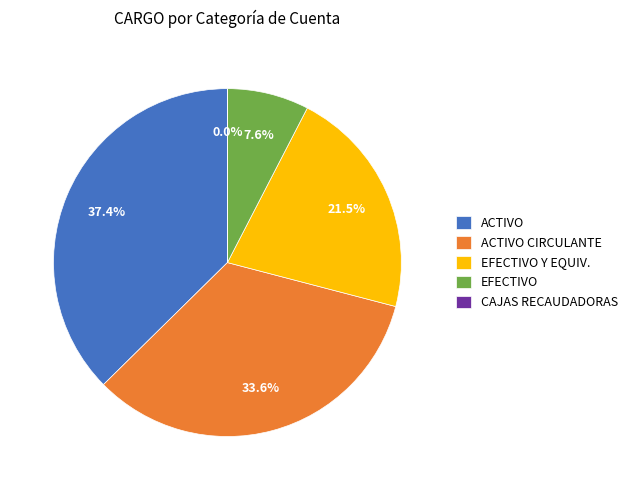

Does EFECTIVO Y EQUIV. account for over 50% of the chart?

No